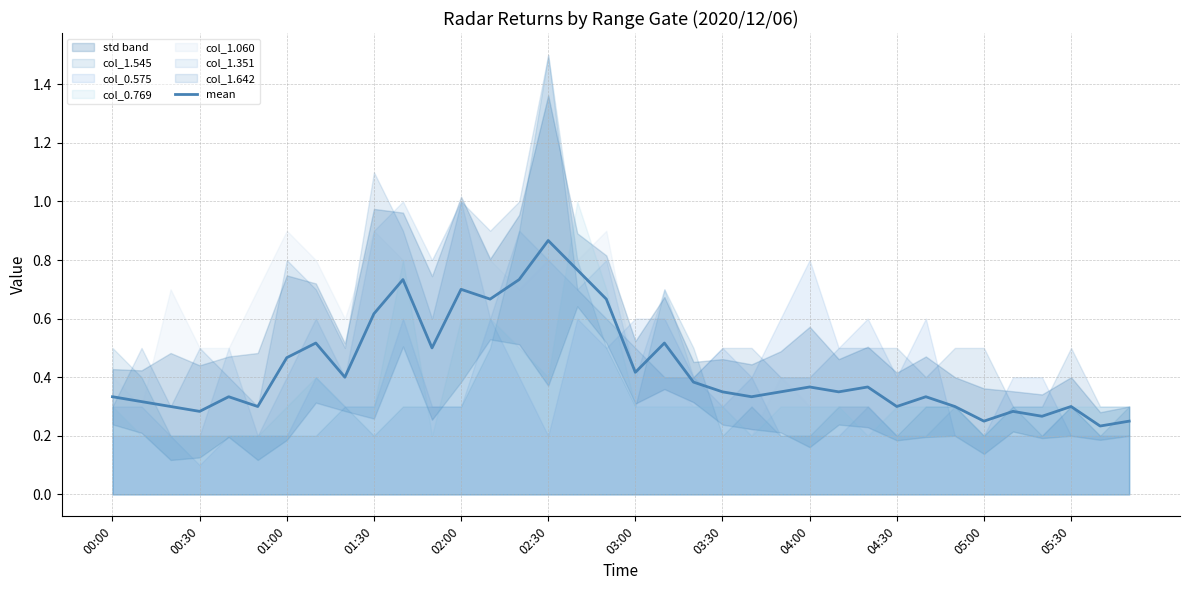

Which category has the highest value in the mean series?

02:30